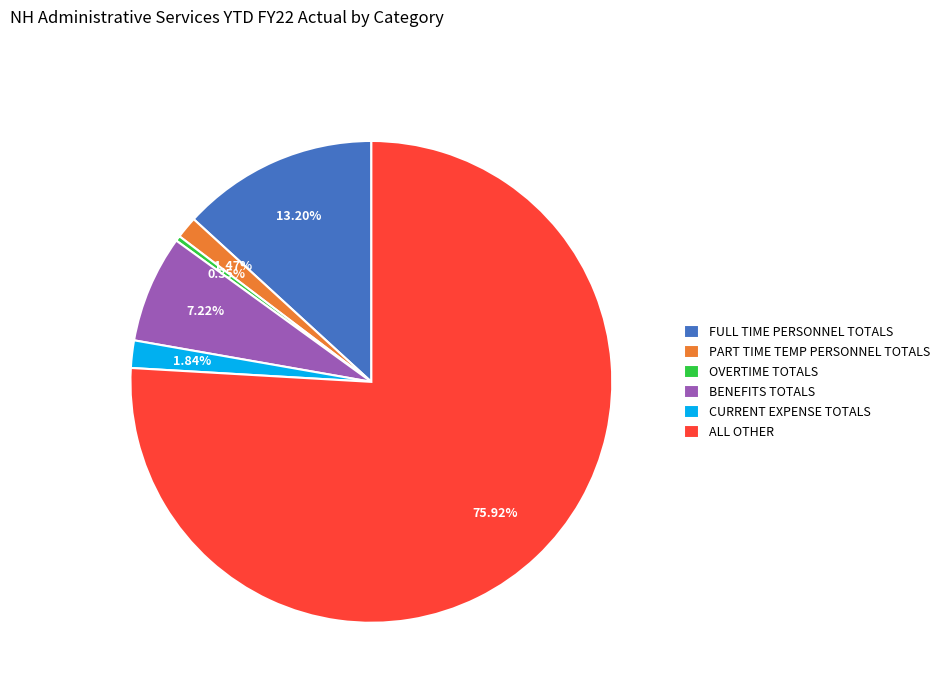

Combined, do CURRENT EXPENSE TOTALS and ALL OTHER account for over 50%?

Yes